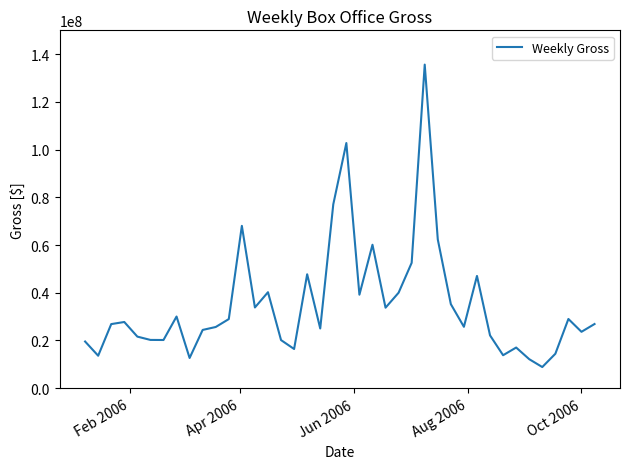

What is the greatest value displayed?

135634554